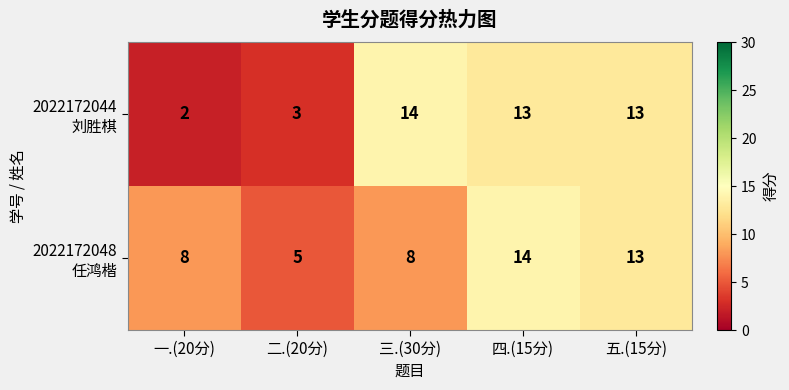

Which label corresponds to the smallest value in the chart?

一.(20分)